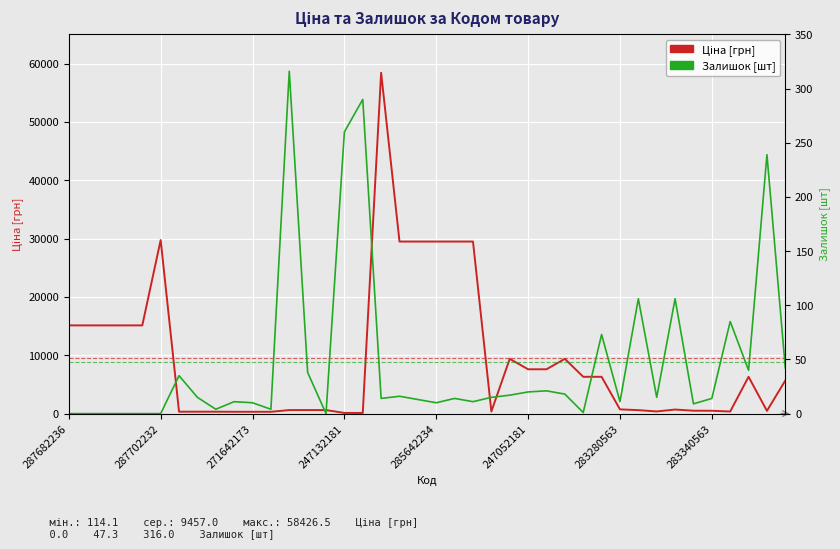

Which series has the largest total across all categories?

Ціна [грн]